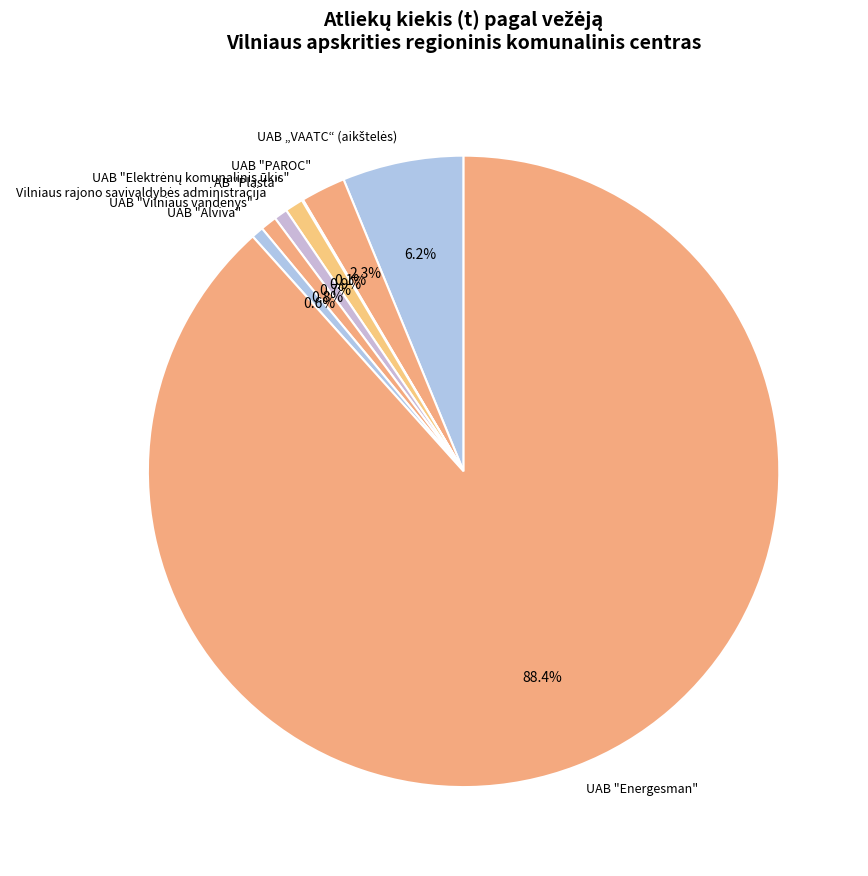

Between UAB "Alviva" and UAB "PAROC", which is larger?

UAB "PAROC"